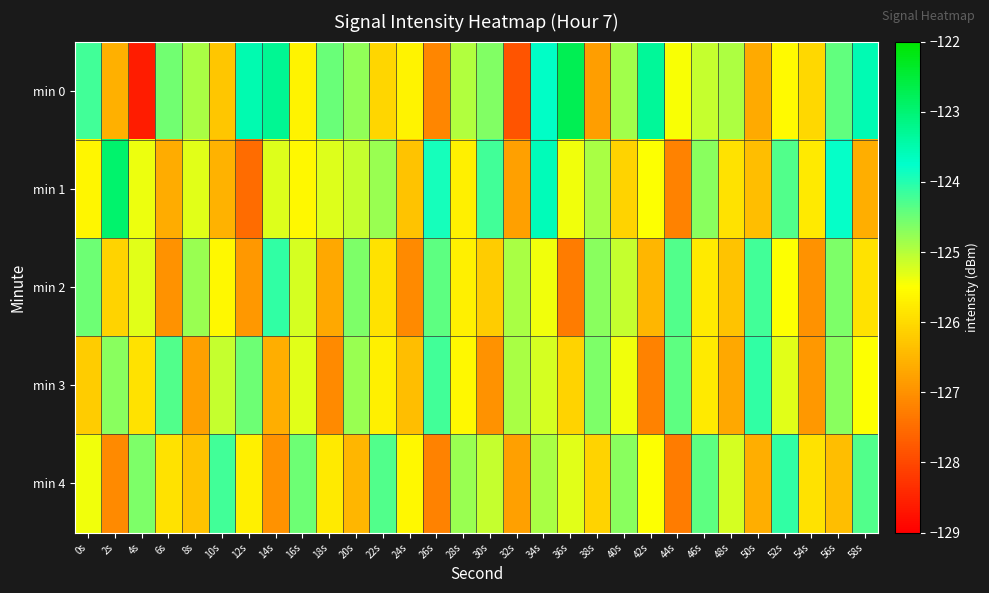

At how many categories does at least one series exceed -126?

30